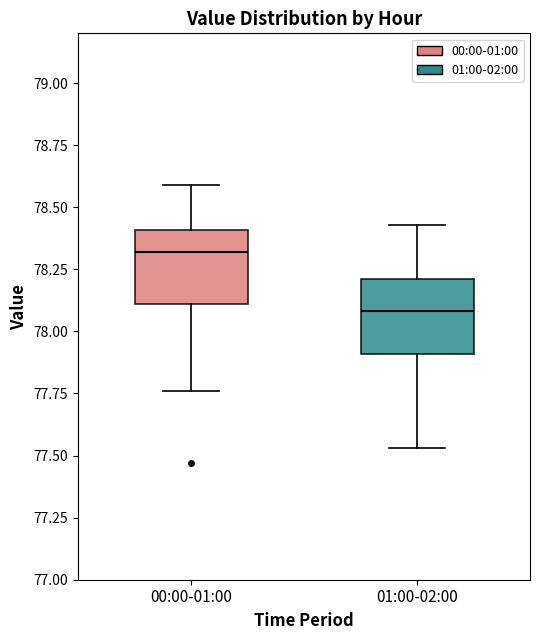

Reading left to right, transcribe this box plot: for each box, give where its median line is, the range the box spans, and where its two whiskers end, as read against the y-axis. The values are not printed on the chart, so give them approximately, as read against the axis.

00:00-01:00: median 78.30, box 78.10 to 78.40, whiskers 77.75 to 78.60
01:00-02:00: median 78.10, box 77.90 to 78.20, whiskers 77.55 to 78.45